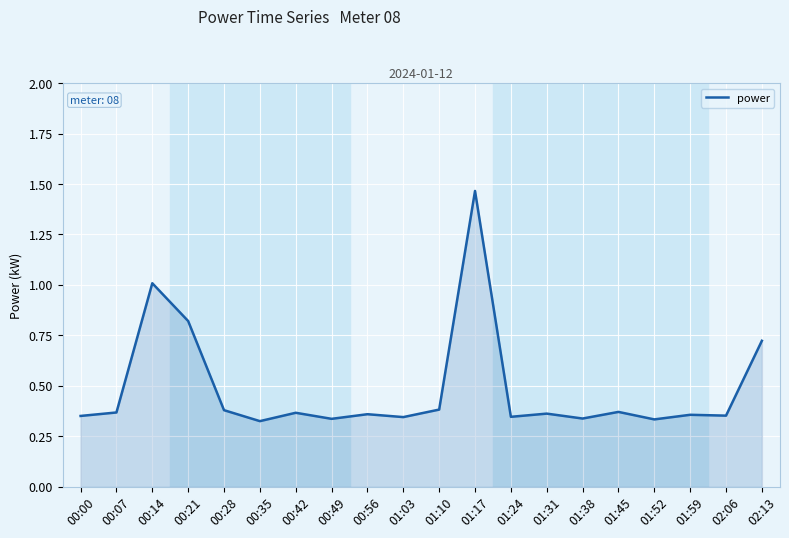

Which label corresponds to the largest value in the chart?

01:17